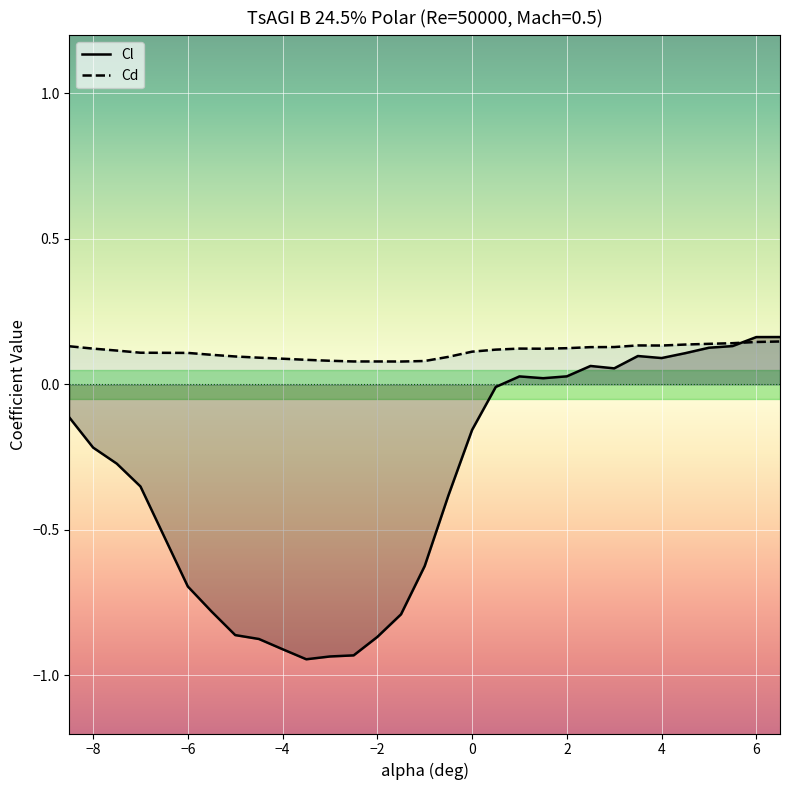

Which series has the largest total across all categories?

Cd